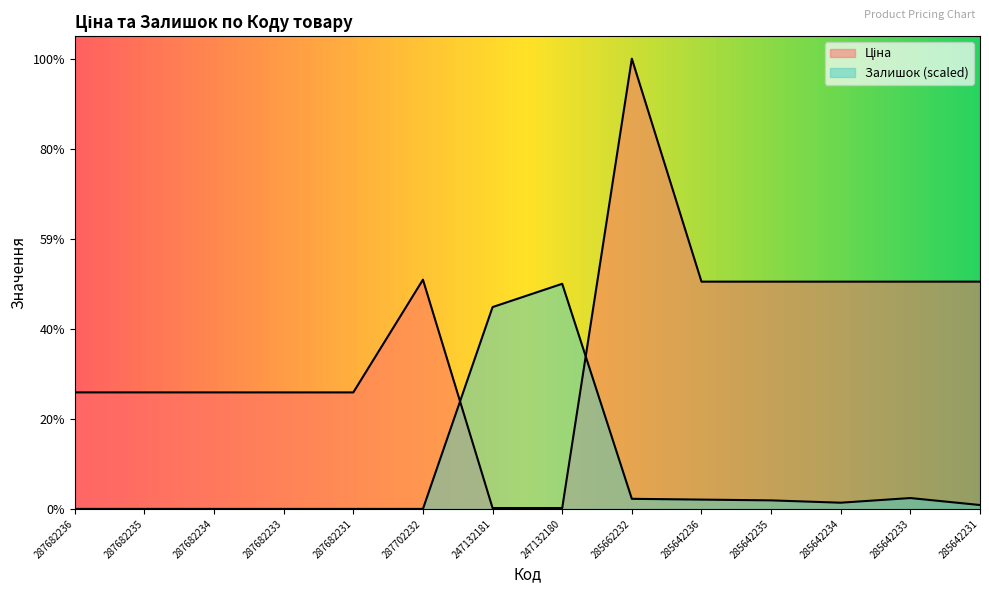

Which series ends up on top after the final intersection of Ціна and Залишок?

Ціна